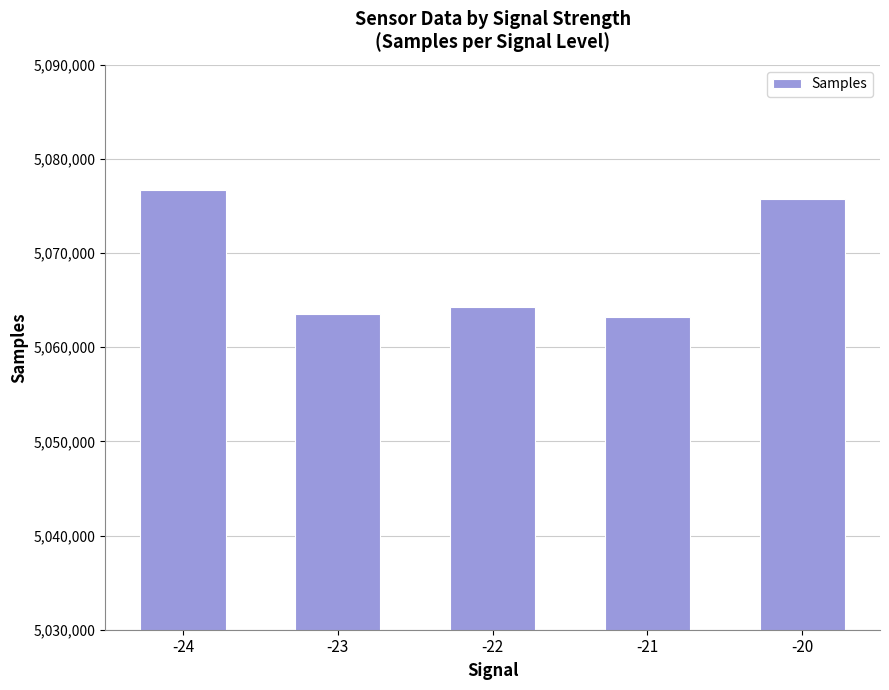

Are the bars horizontal?

No